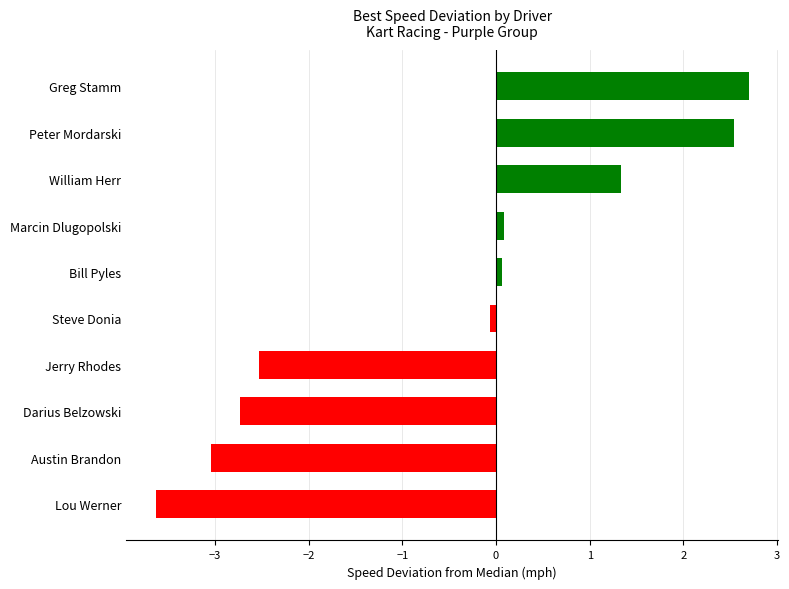

What is the difference between the maximum and second lowest values?

5.7